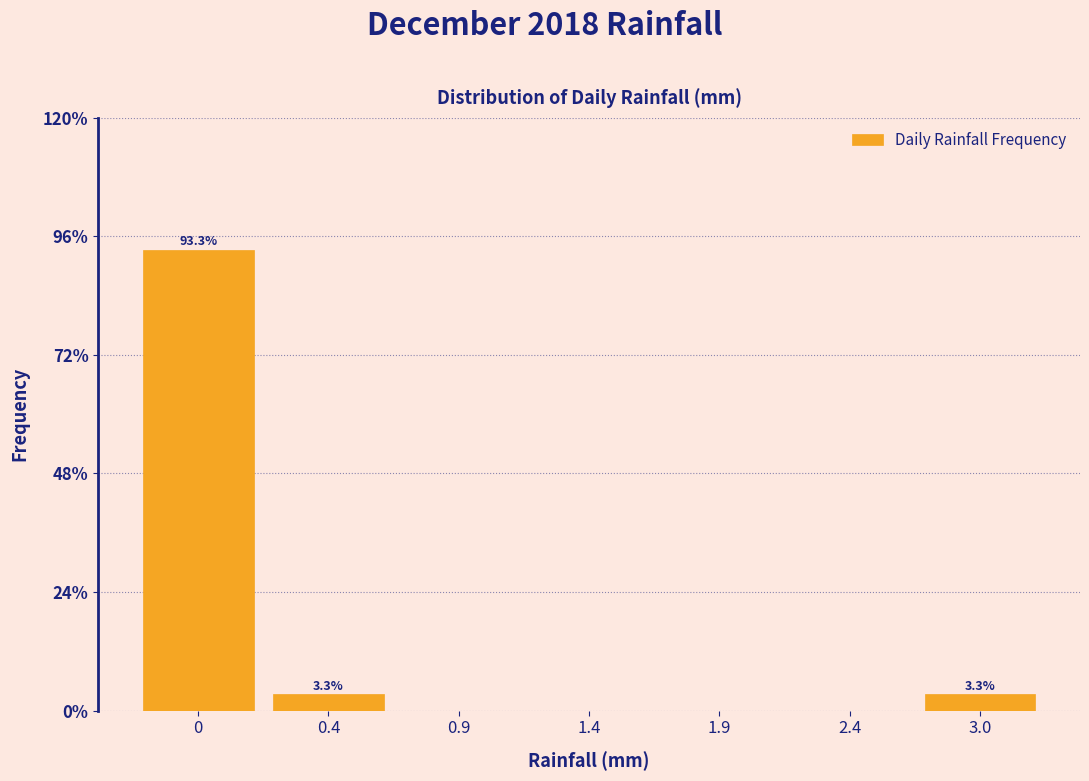

Reading left to right, list all the values displayed in this chart.

0=93.3	0.4=3.3	0.9=0.0	1.4=0.0	1.9=0.0	2.4=0.0	3.0=3.3